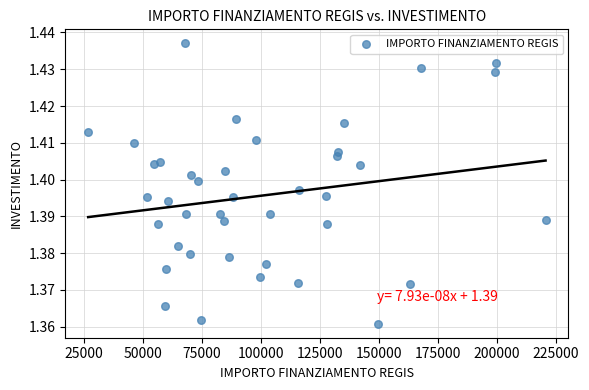

What is the range of X values (max minus min)?

193933.1